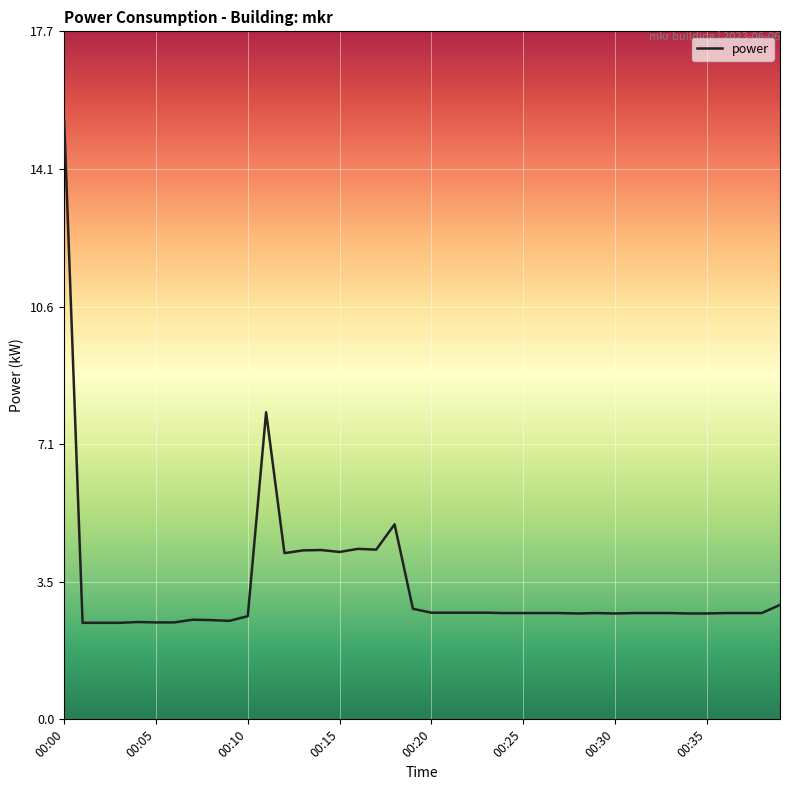

What is the maximum value shown in the chart?

15.4